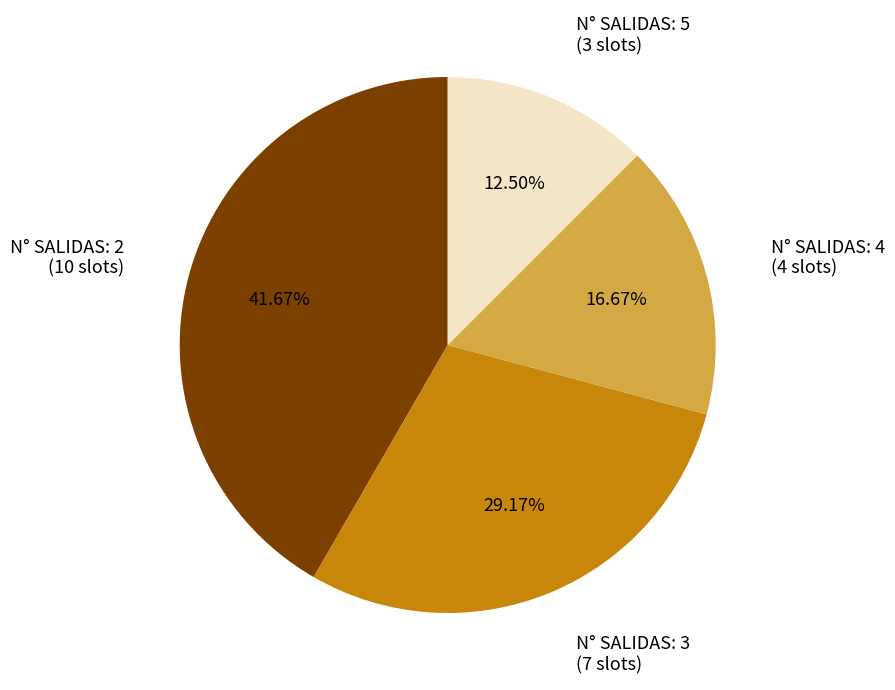

Does any single category account for the majority?

No